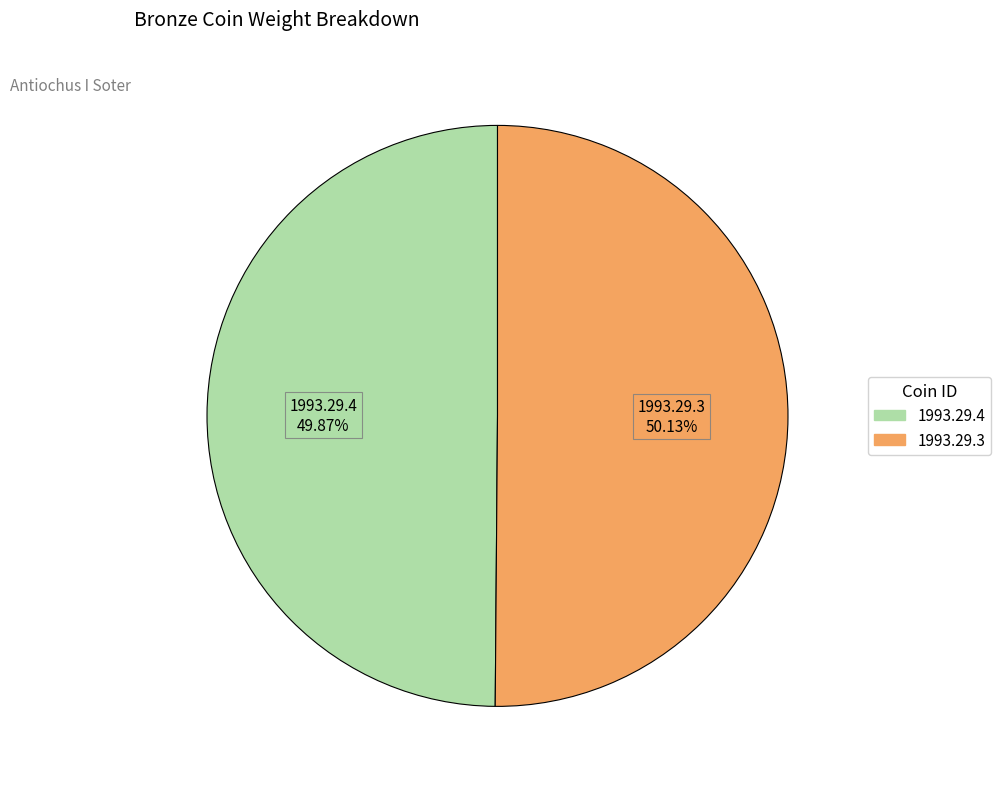

To the nearest percent, what percentage of the pie is 1993.29.3?

50%